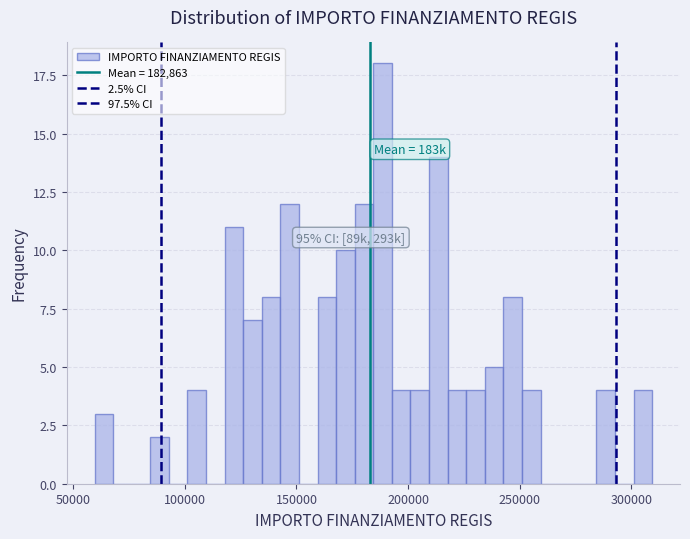

Around what value on the x-axis is the tallest bar? Give the approximate position of its centre, as read against the axis.

190000